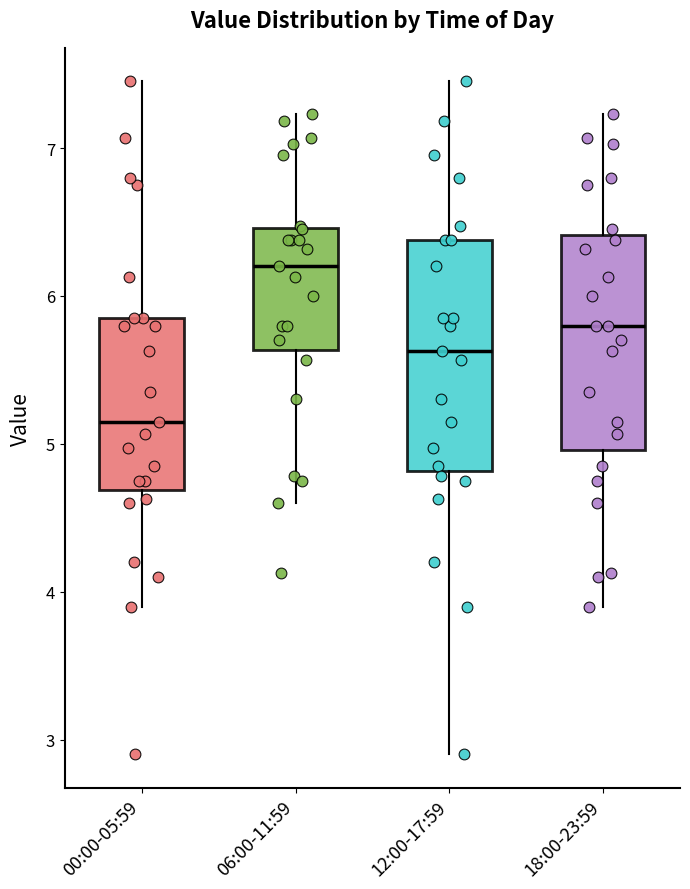

Which box is the tallest, from its lower edge to its upper edge?

12:00-17:59